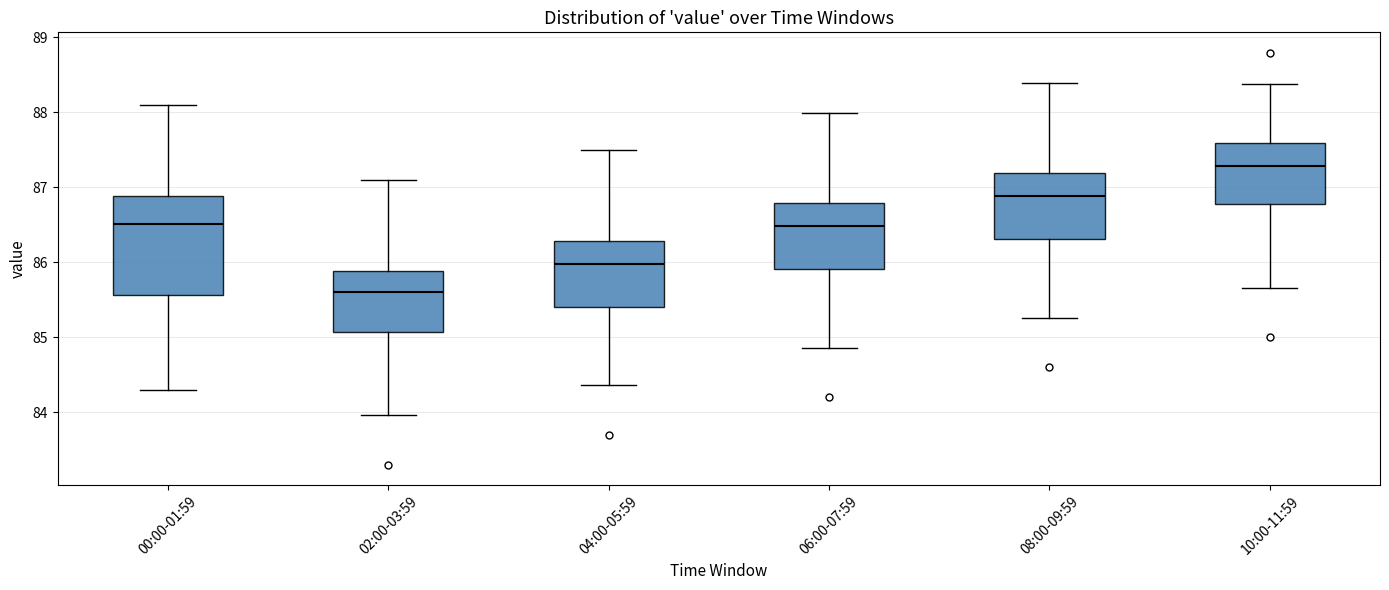

Which box is the tallest, from its lower edge to its upper edge?

00:00-01:59